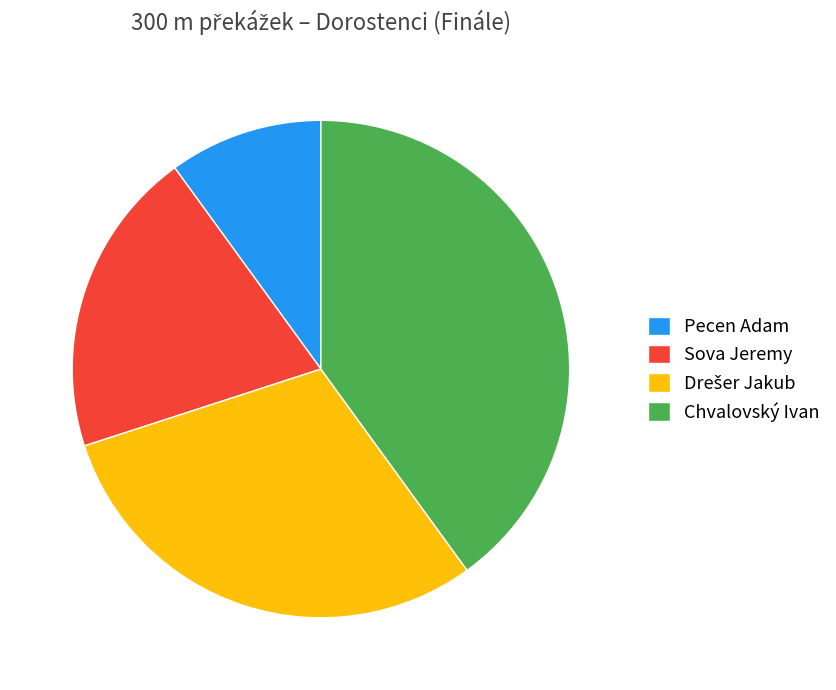

What is the ratio of the value at Chvalovský Ivan to the value at Sova Jeremy?

2.0